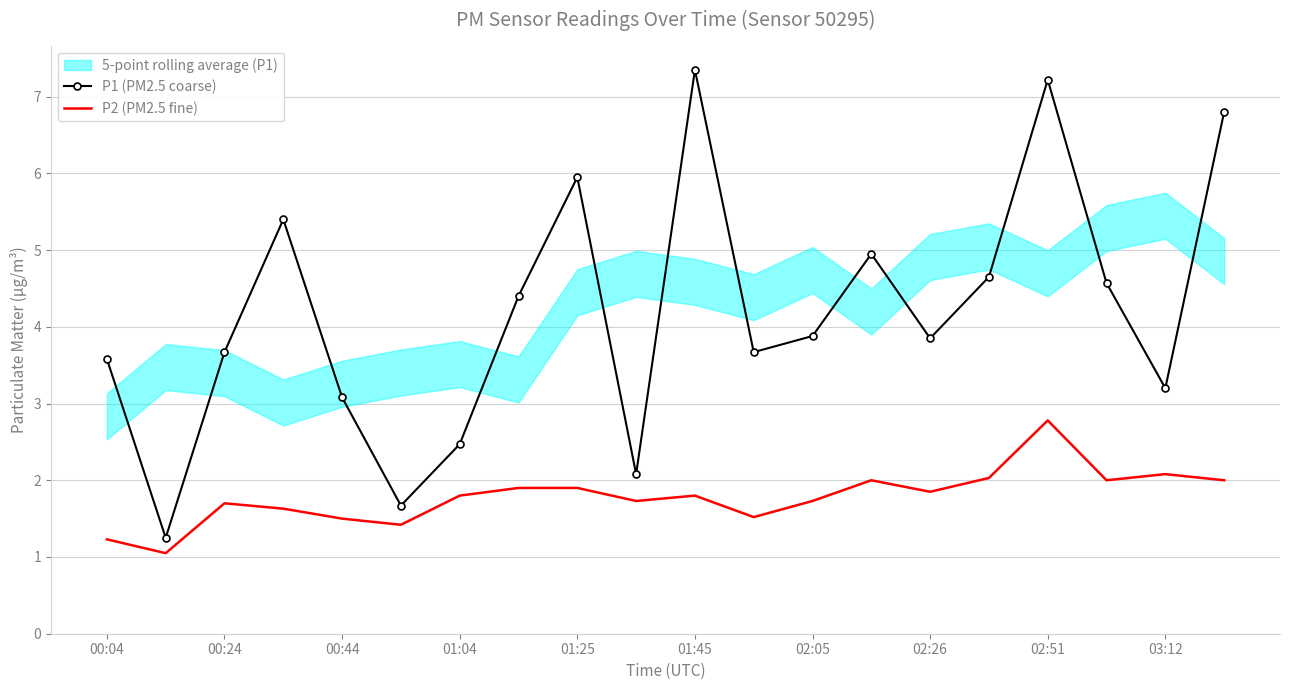

What is the greatest value displayed?

7.3